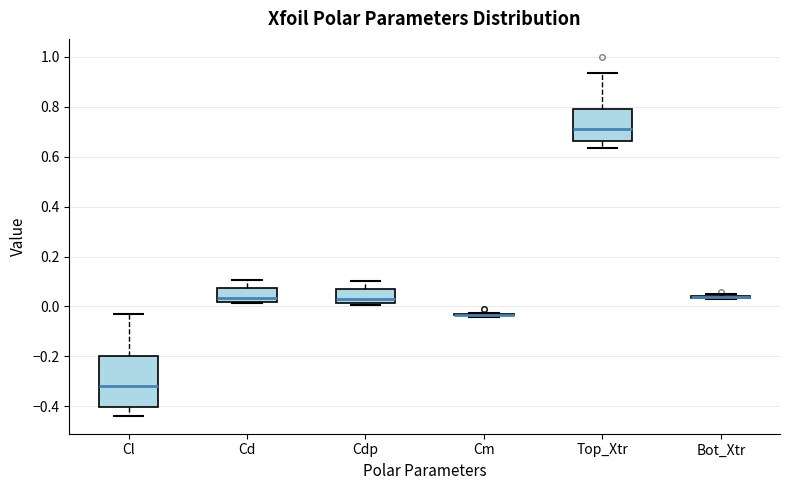

Reading left to right, transcribe this box plot: for each box, give where its median line is, the range the box spans, and where its two whiskers end, as read against the y-axis. The values are not printed on the chart, so give them approximately, as read against the axis.

Cl: median -0.32, box -0.40 to -0.20, whiskers -0.44 to -0.04
Cd: median 0.04, box 0.02 to 0.08, whiskers 0.02 to 0.10
Cdp: median 0.02 (just above the box's lower edge), box 0.02 to 0.08, whiskers 0.00 to 0.10
Cm: box collapsed to a line at -0.04, whiskers -0.04 to -0.02
Top_Xtr: median 0.70, box 0.66 to 0.80, whiskers 0.64 to 0.94
Bot_Xtr: box collapsed to a line at 0.04, whiskers 0.02 to 0.06